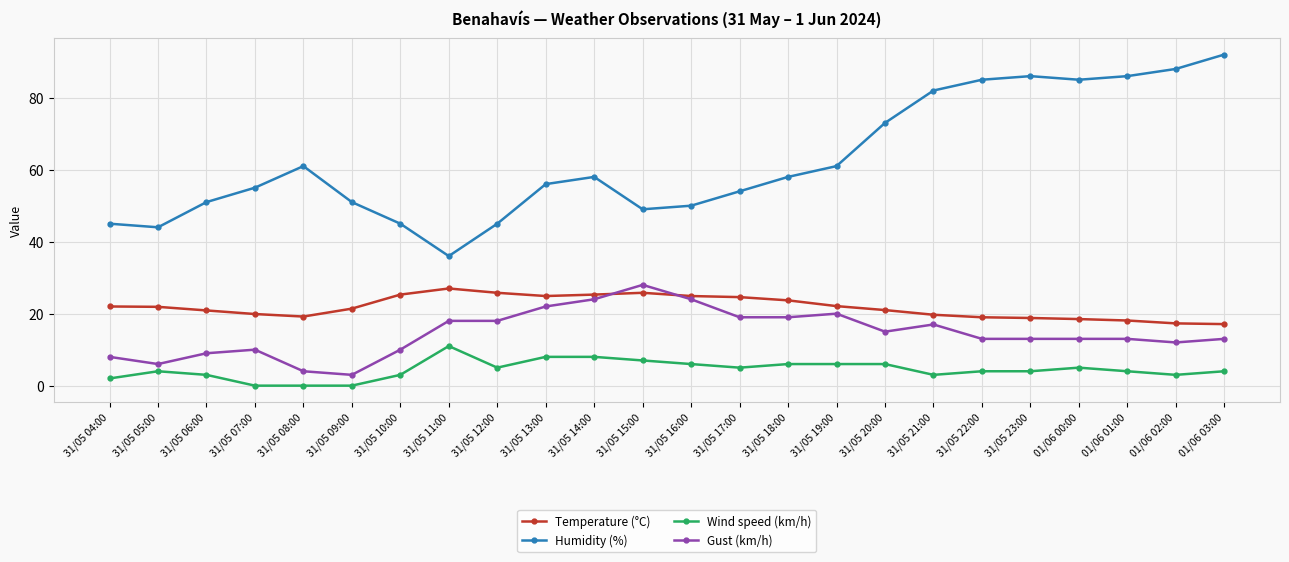

What is the label of the 7th point from the right?

31/05 21:00